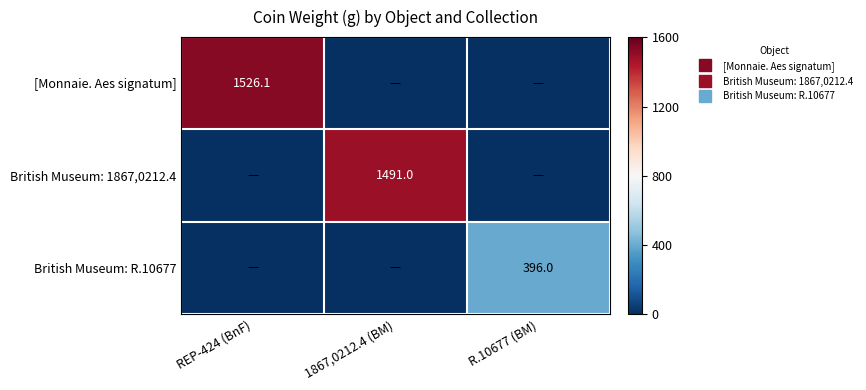

At which category is the sum across all series the highest?

REP-424 (BnF)